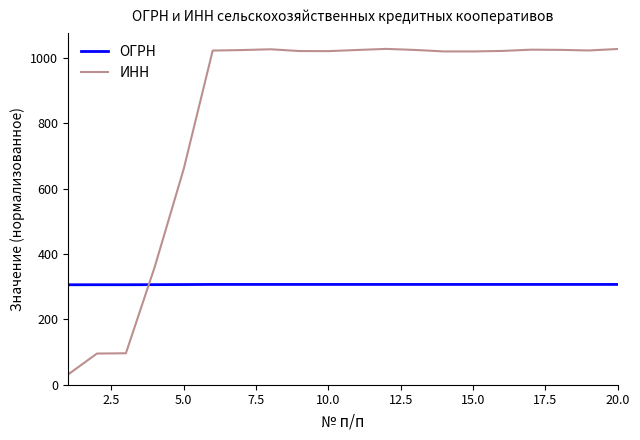

List the series in order of their peak value, lowest first.

ОГРН, ИНН